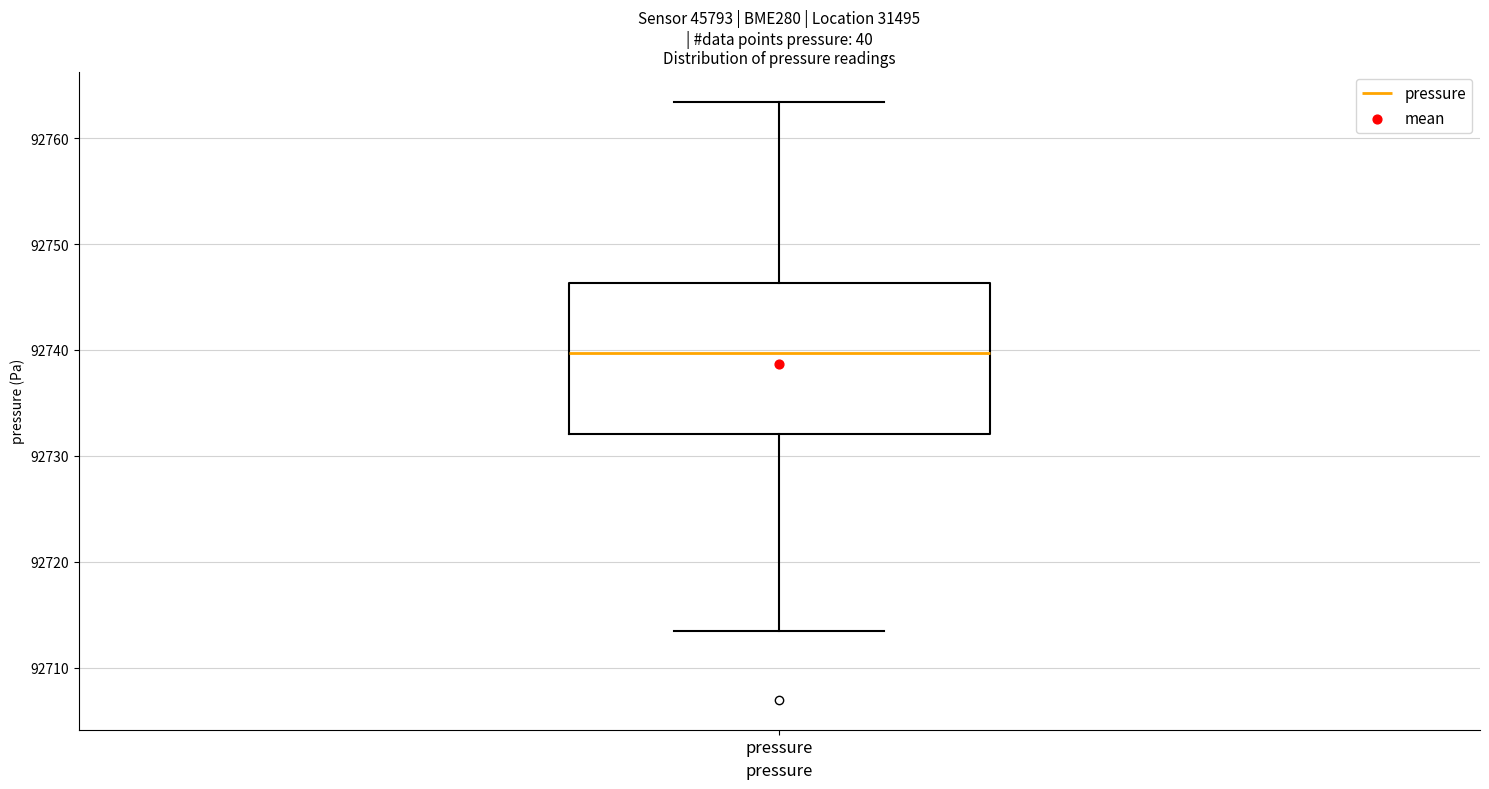

Read this box plot against the y-axis: the position of the median line, the range covered by the box, and the ends of both whiskers. The values are not printed on the chart, so give them approximately, as read against the axis.

median 92740, box 92732 to 92746, whiskers 92713 to 92763